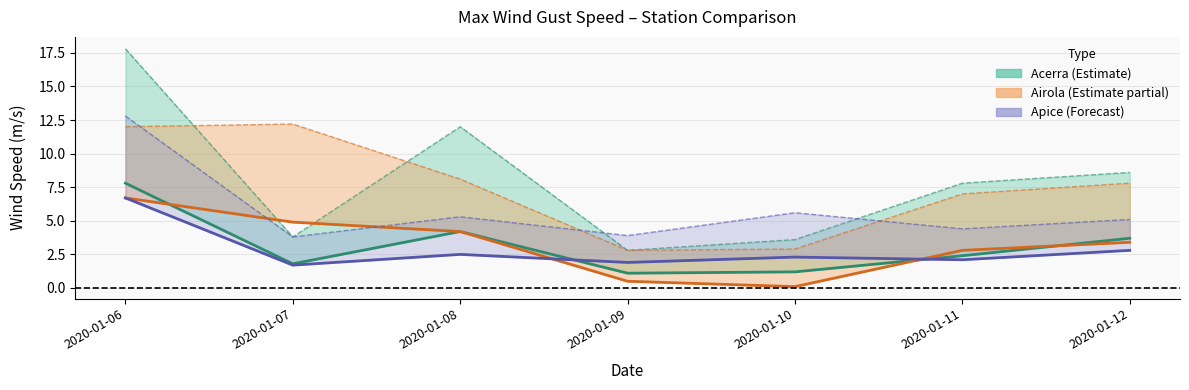

What is the smallest value displayed?

0.1